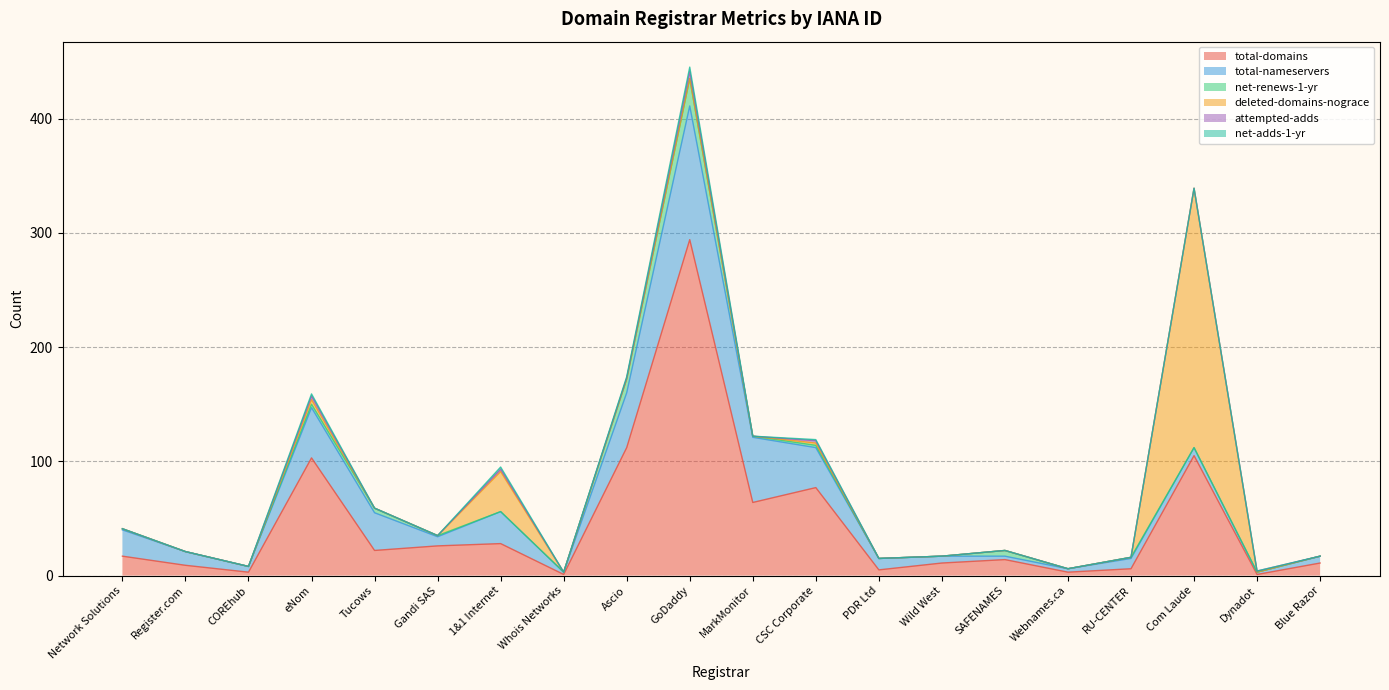

At how many categories does at least one series exceed 45?

8